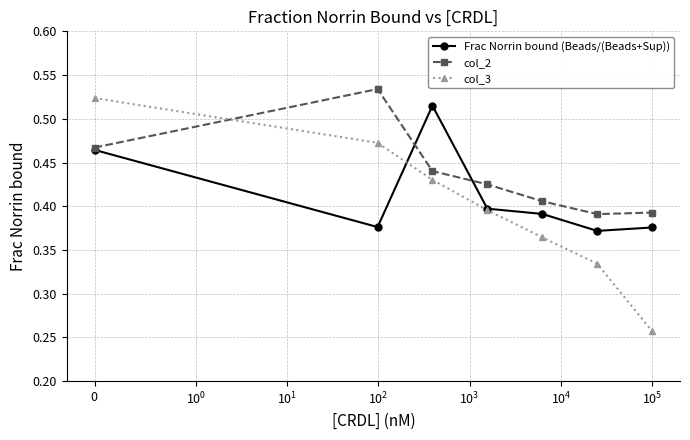

Which series has the largest range (max minus min)?

col_3